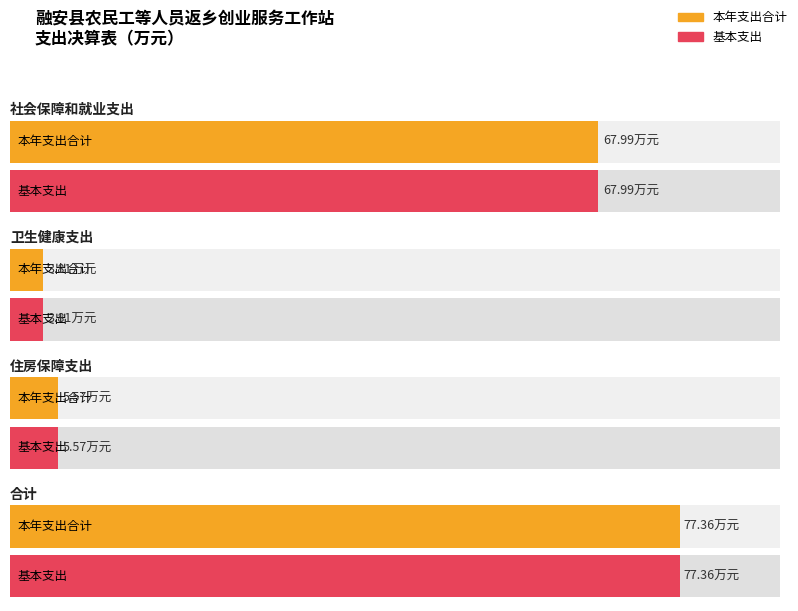

Are the bars horizontal?

Yes